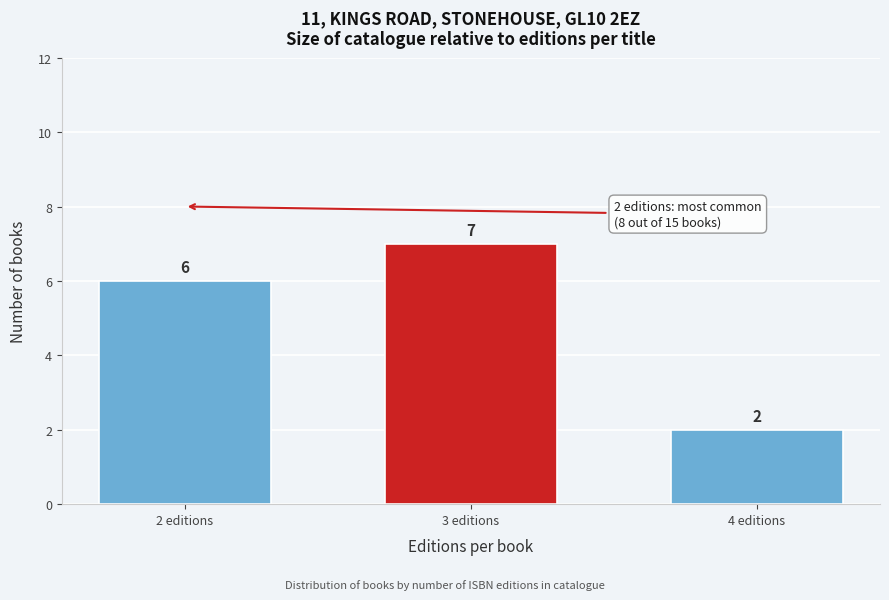

Reading left to right, transcribe all the data shown in this chart.

6	7	2